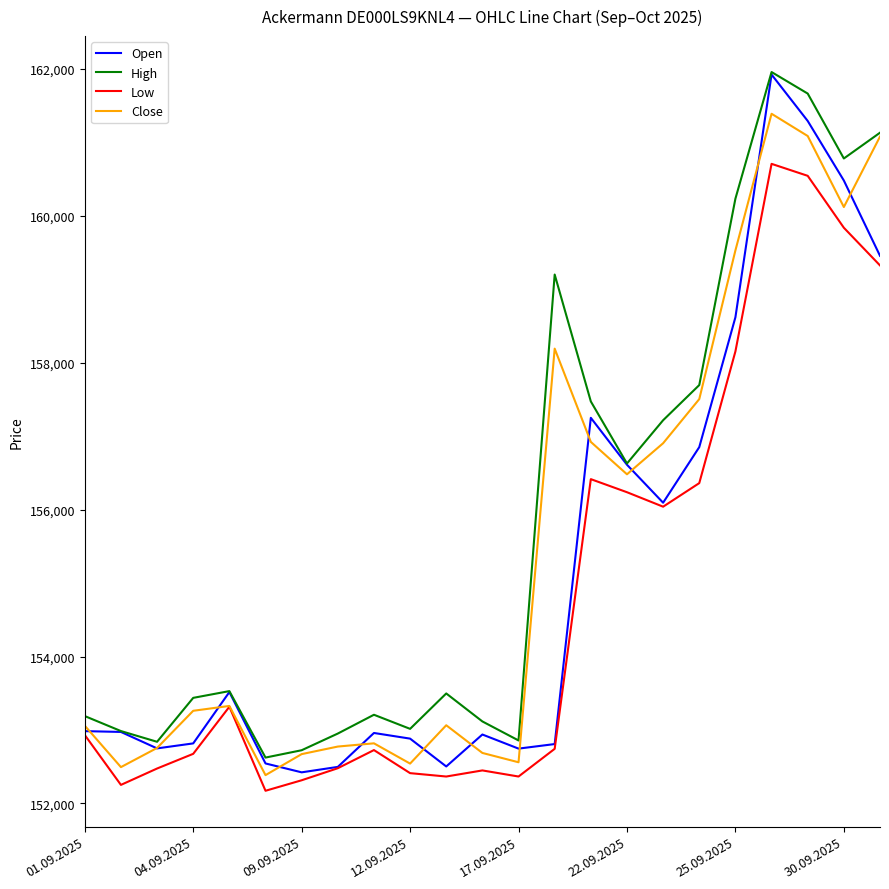

What is the minimum value for High?

152624